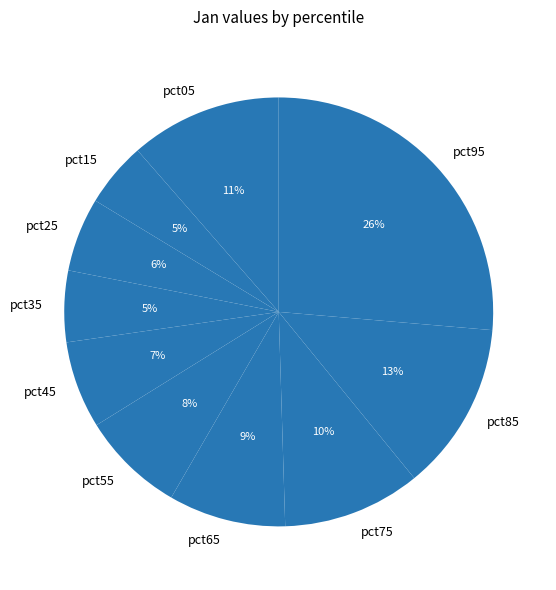

What percentage is the pct35 slice, to the nearest percent?

5%